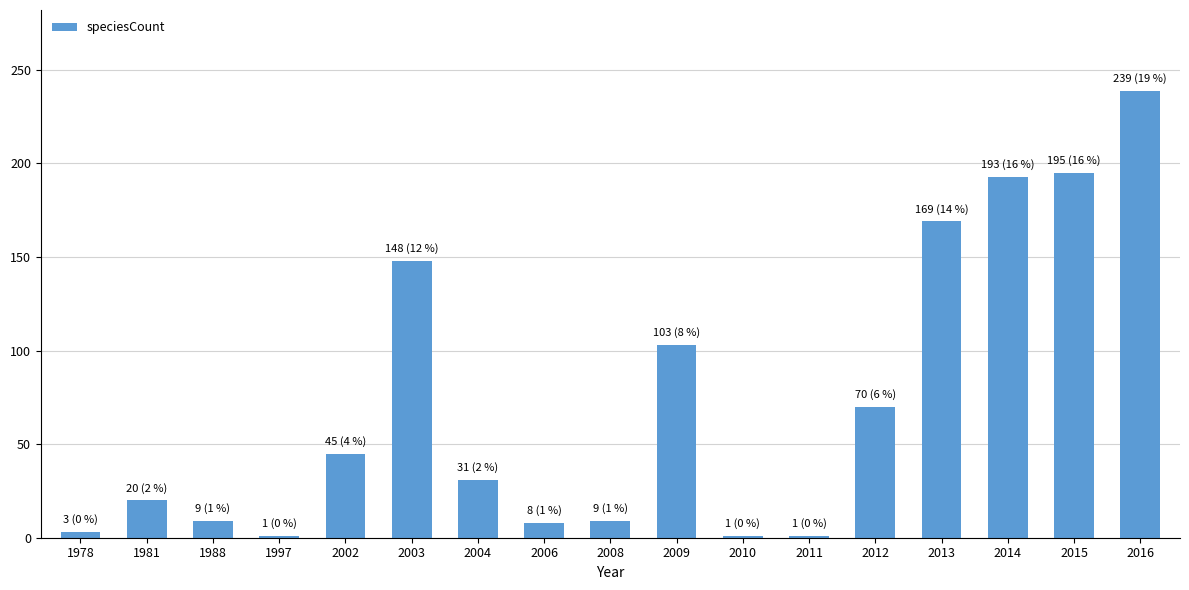

What is the sum of the values at 2011 and 2012?

71